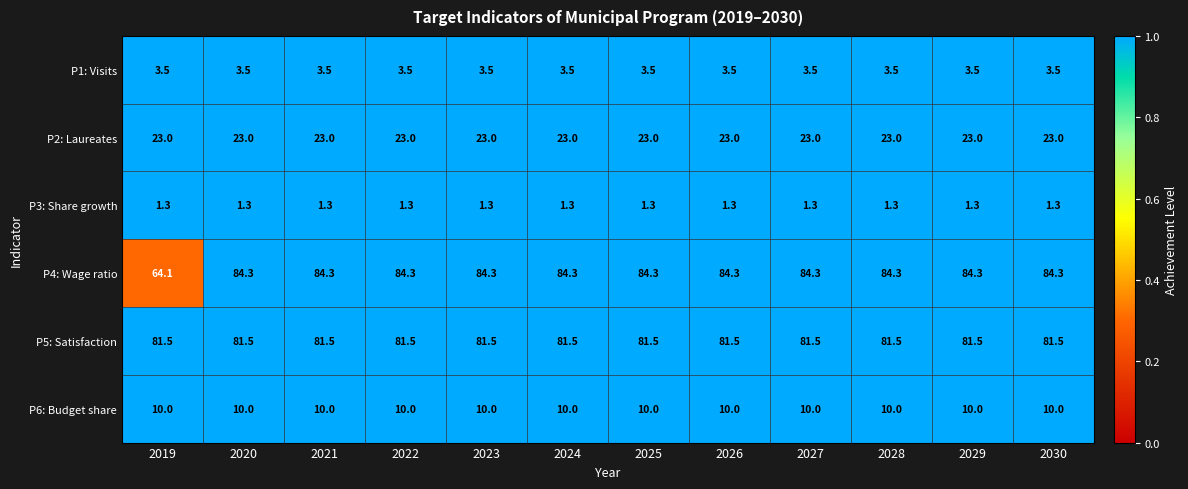

What is the average value of the P3: Share growth series?

1.3